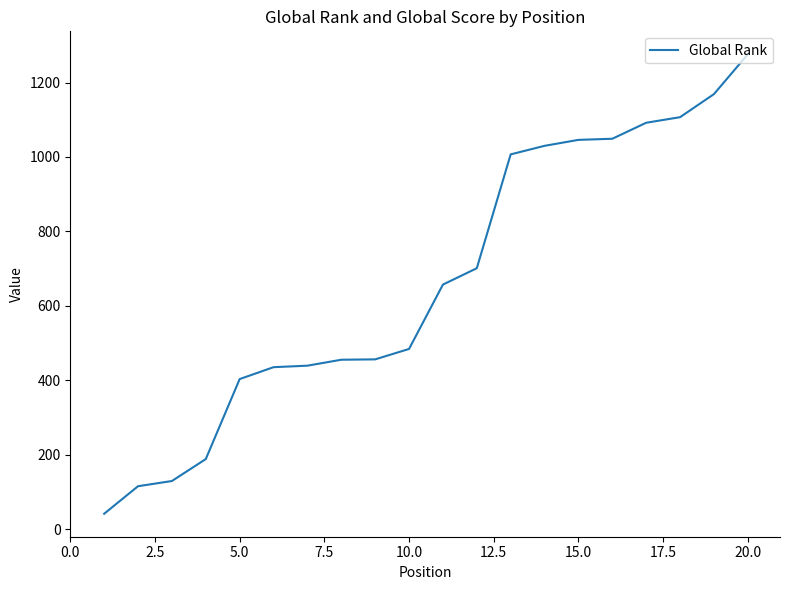

How many categories are shown in the chart?

20